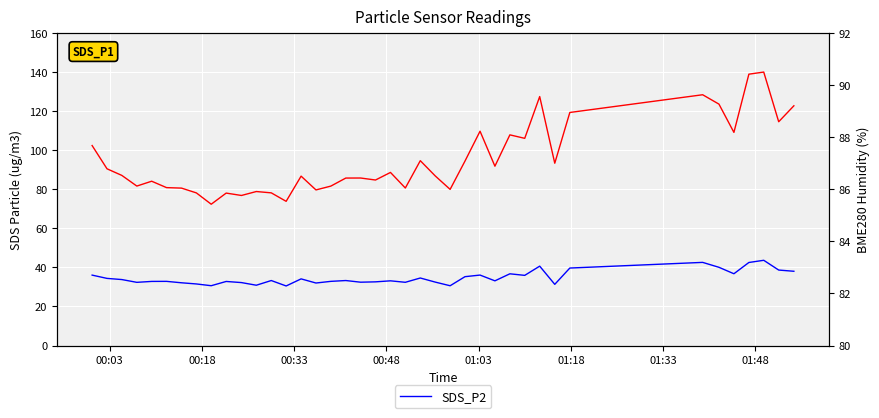

What is the maximum value for SDS_P2?

43.7